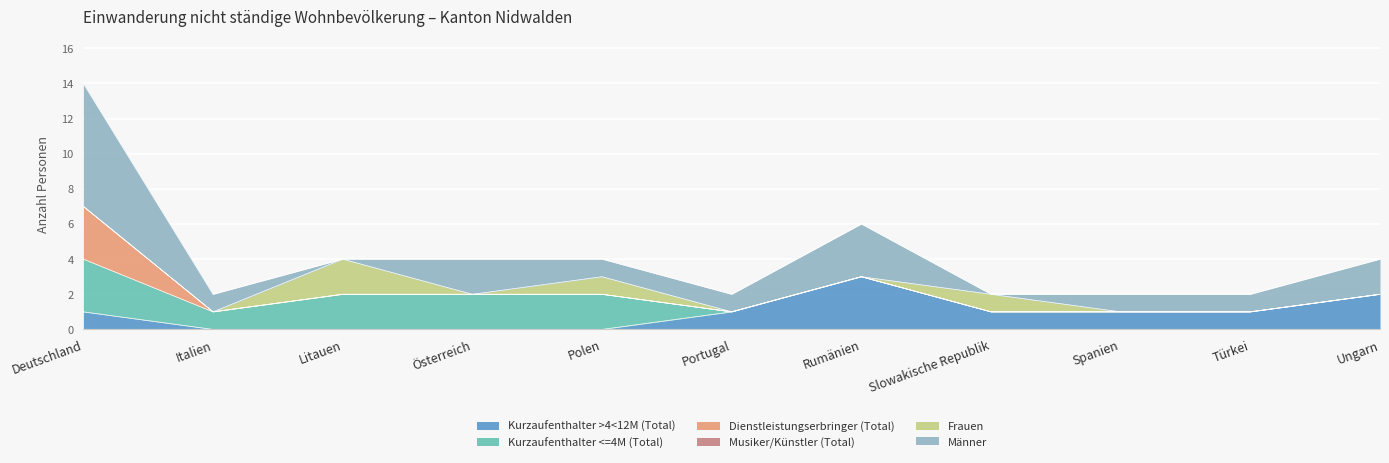

Rank the series at Portugal from highest to lowest value.

Kurzaufenthalter >4<12M (Total), Männer, Kurzaufenthalter <=4M (Total), Dienstleistungserbringer (Total), Musiker/Künstler (Total), Frauen